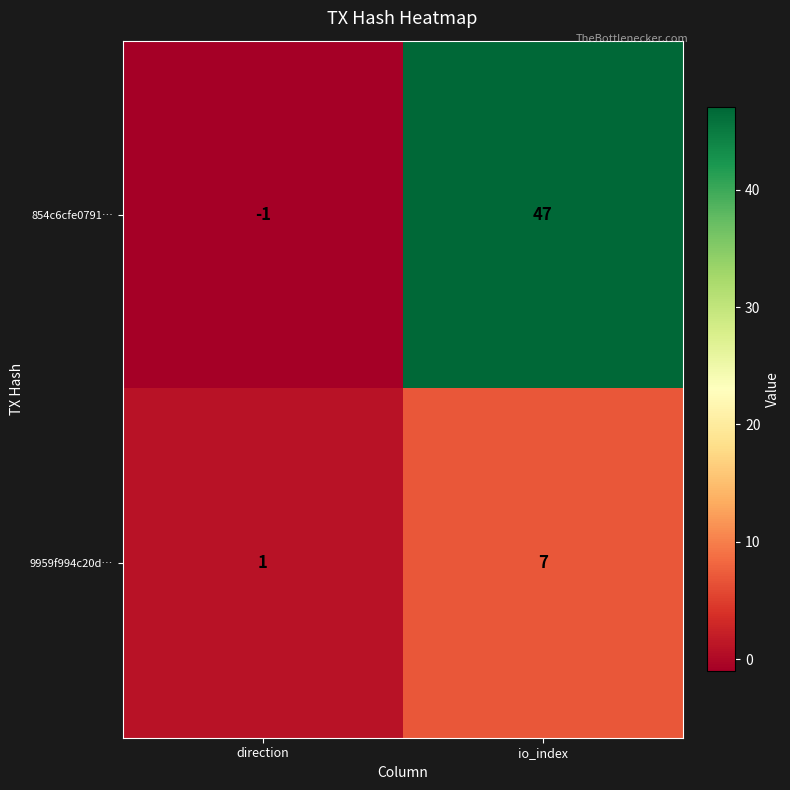

Which series has the largest range (max minus min)?

854c6cfe0791…